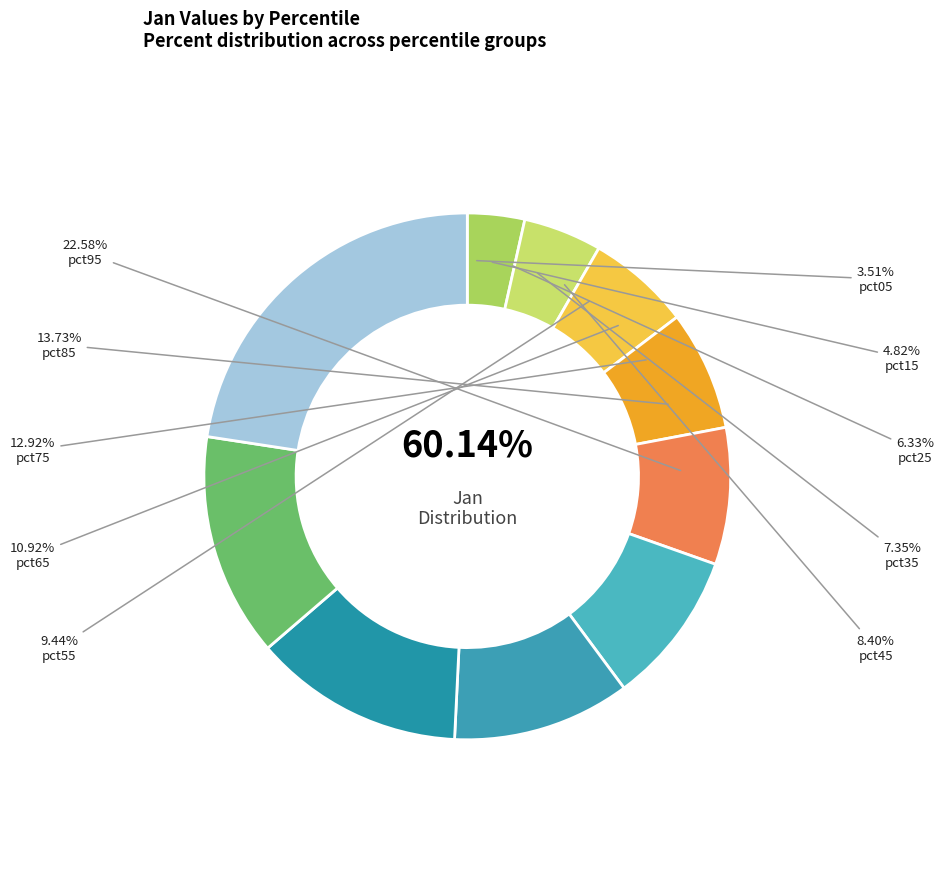

How many slices are in this pie chart?

10